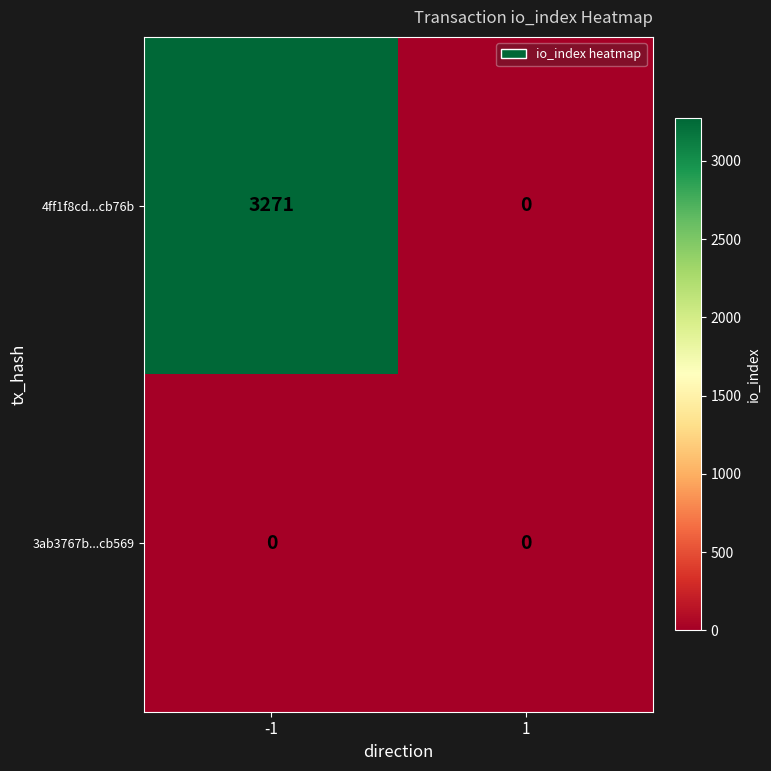

Reading right to left, transcribe all the data shown in this chart.

4ff1f8cd...cb76b: 1=0	-1=3271
3ab3767b...cb569: 1=0	-1=0